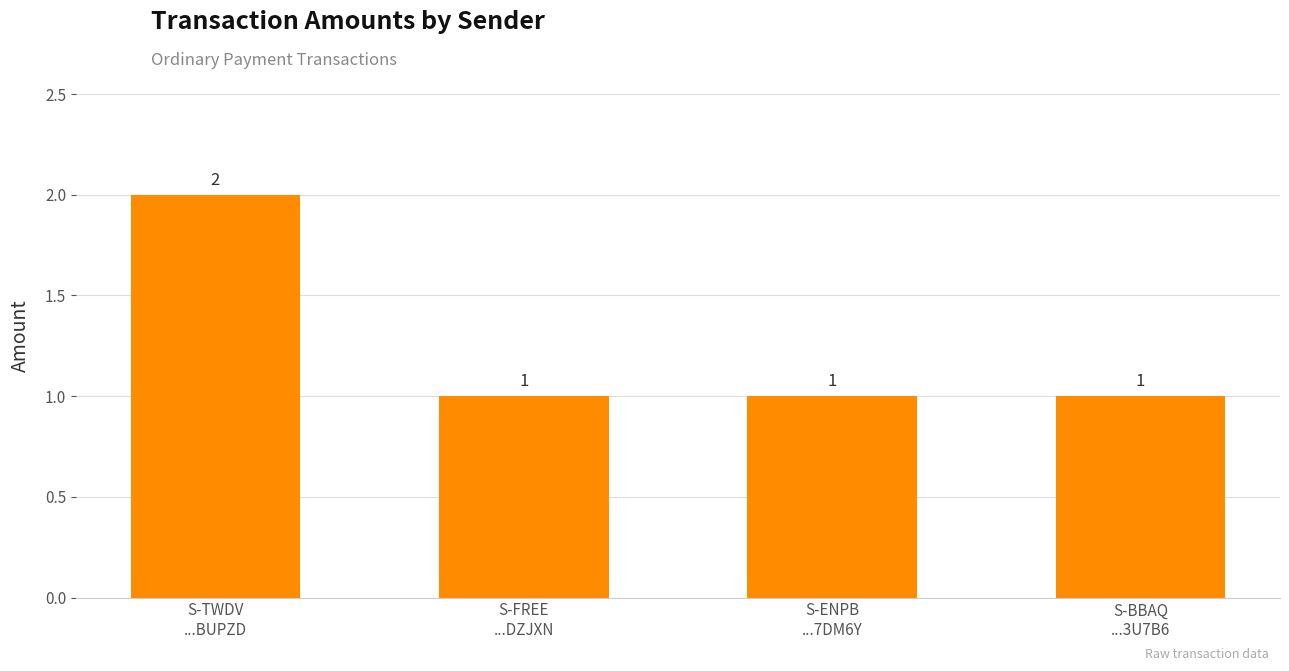

How many values are between 1 and 2?

4